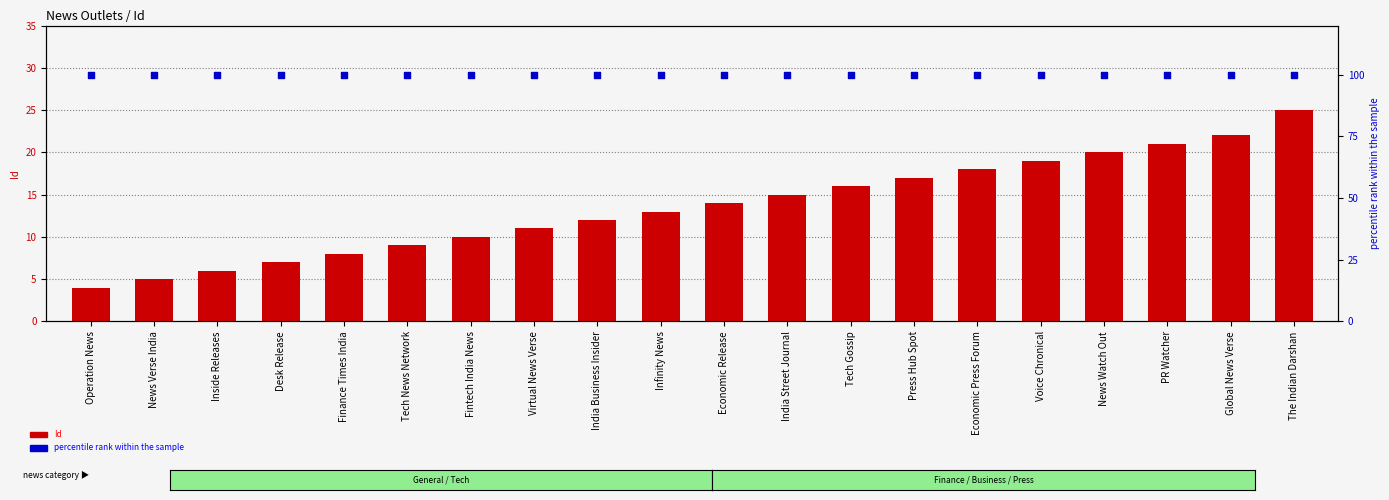

What are all the series names shown in the legend?

Id, percentile rank within the sample